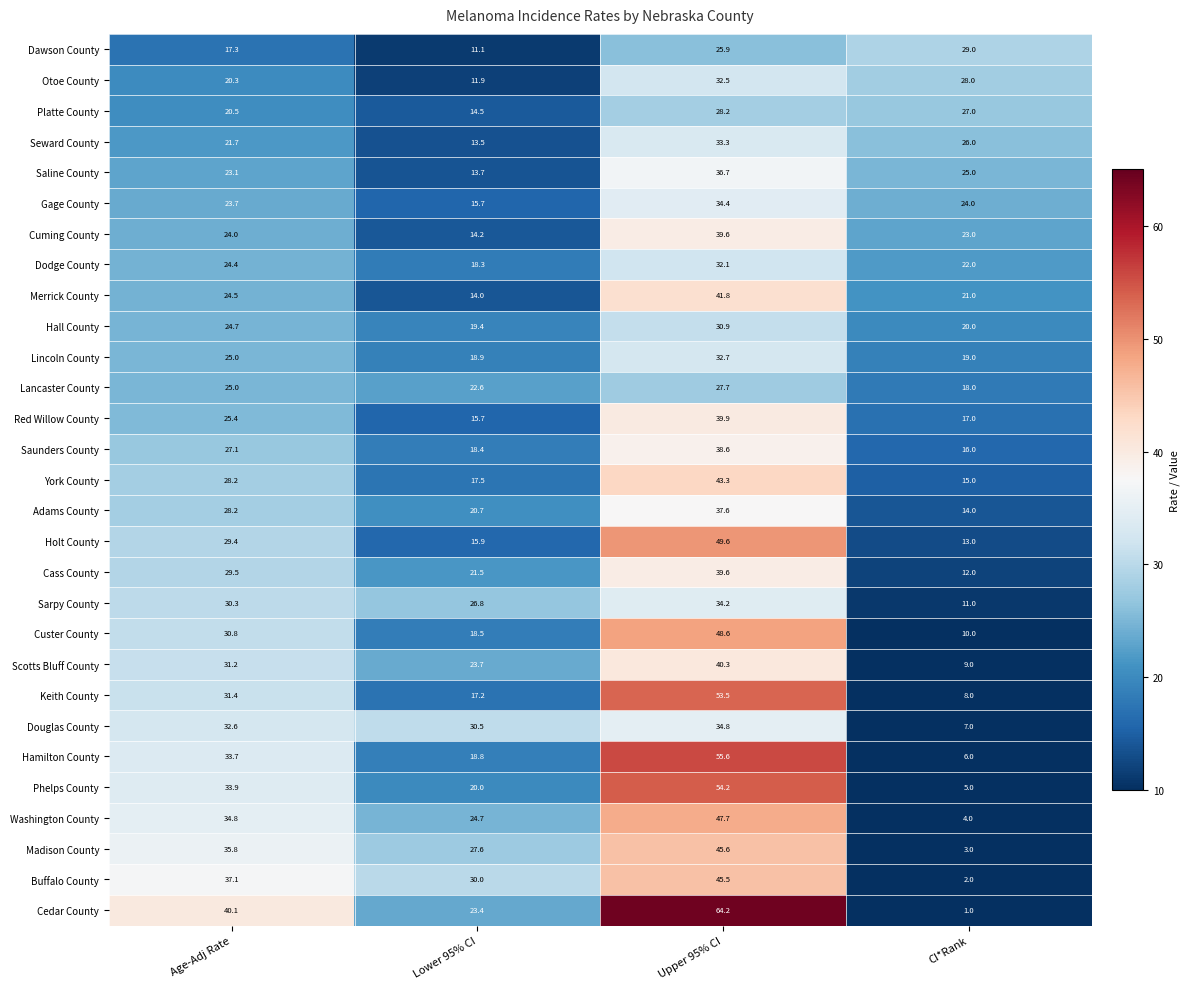

What is the sum of all Merrick County values?

101.3